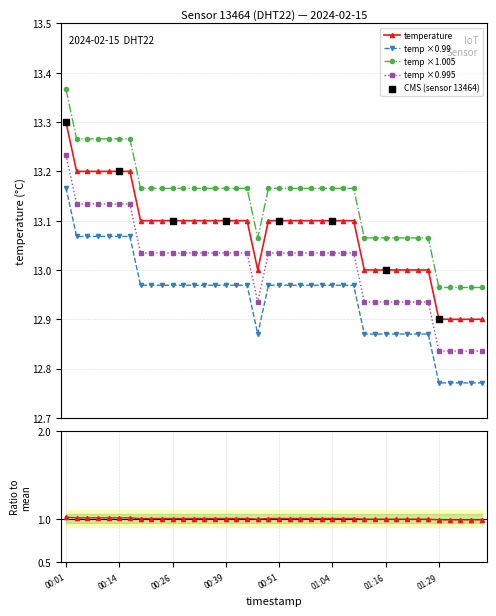

What is the ratio of the value at 00:14 to the value at 01:26?

1.0